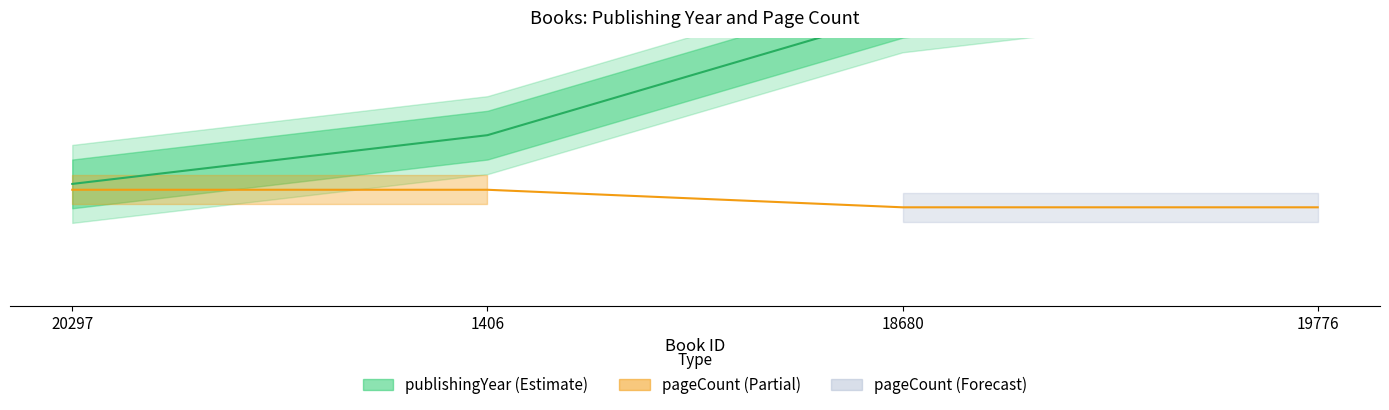

Reading left to right, extract all data points from this chart.

publishingYear: 2.0	3.0	5.5	6.5
pageCount: 1.9	1.9	1.5	1.5